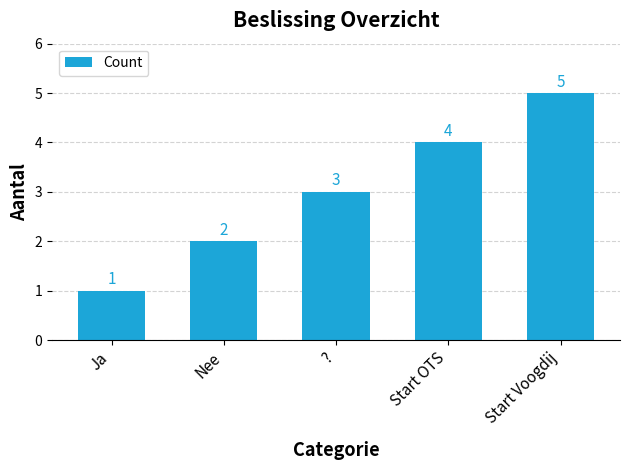

What value does the data have at Ja?

1